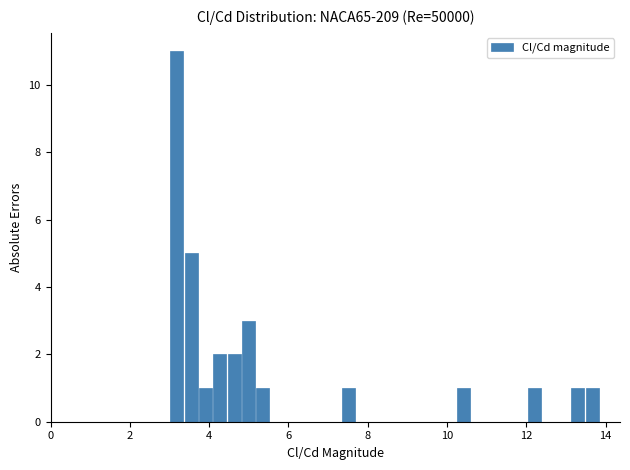

Around what value on the x-axis is the tallest bar? Give the approximate position of its centre, as read against the axis.

3.2